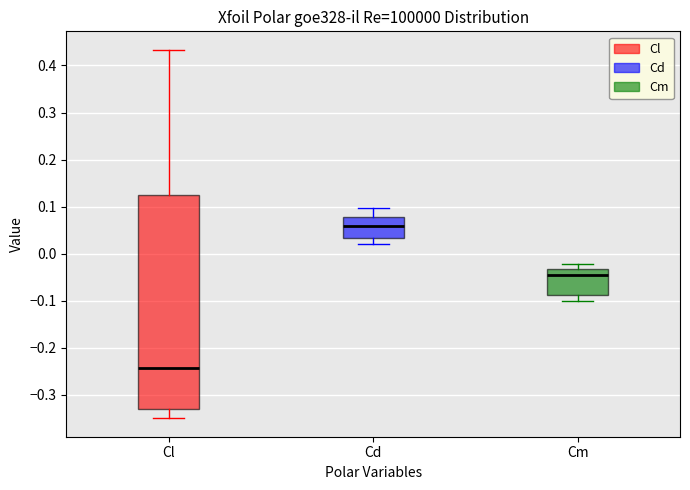

Comparing the boxes themselves (not the whiskers), which one is the tallest?

Cl